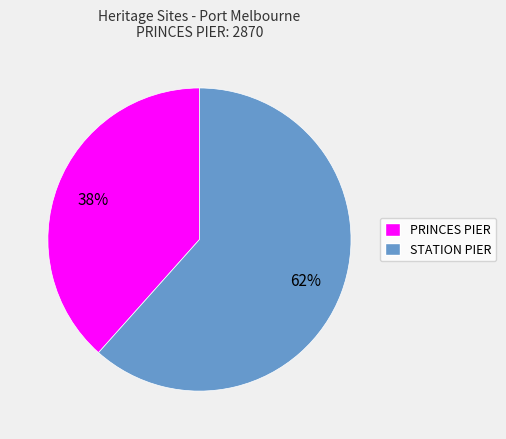

Approximately how many times larger is the value at STATION PIER compared to PRINCES PIER?

1.6